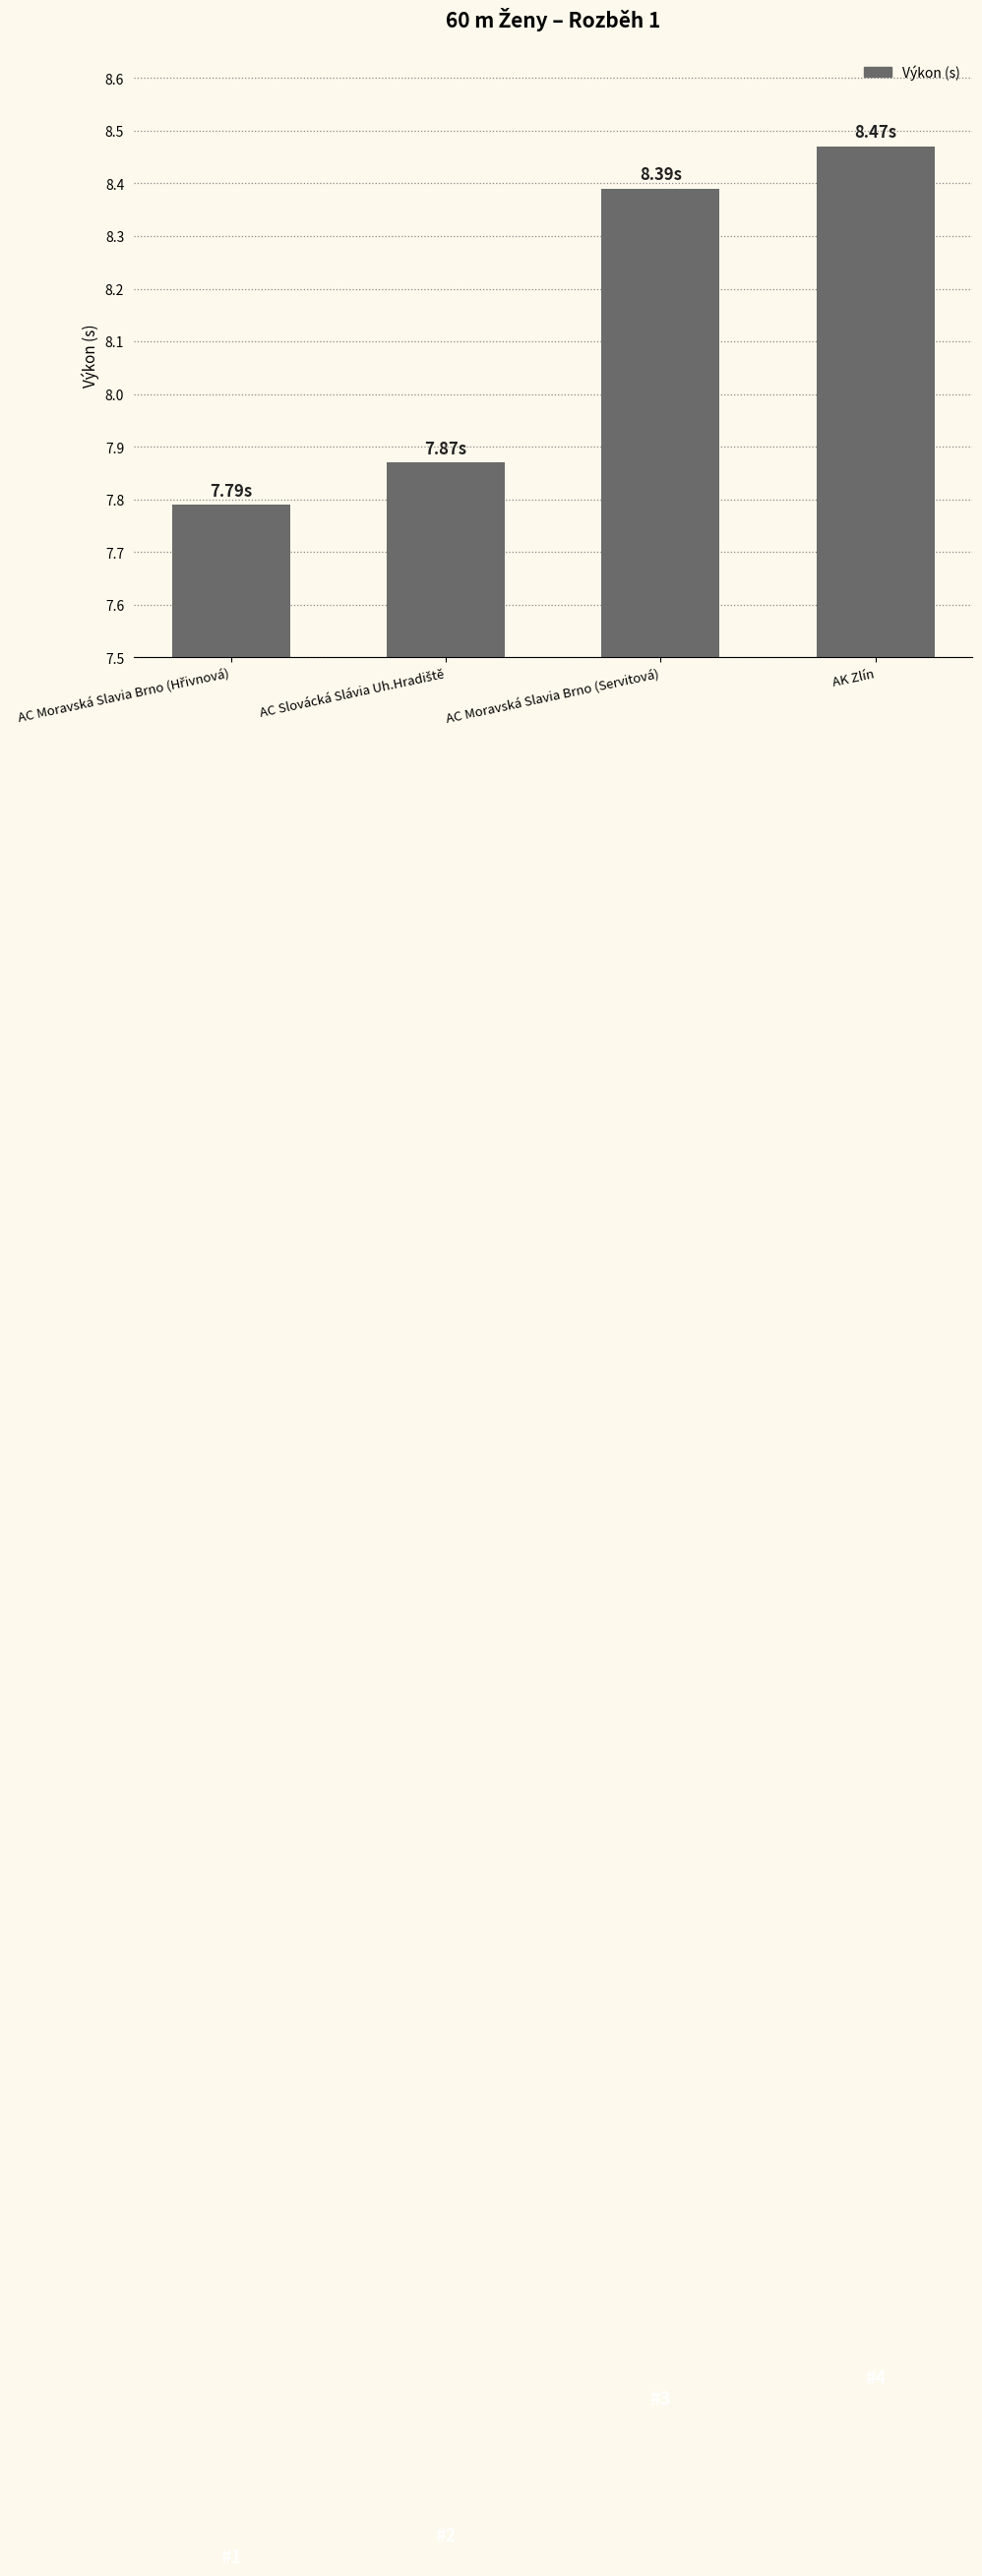

Which label corresponds to the largest value in the chart?

AK Zlín